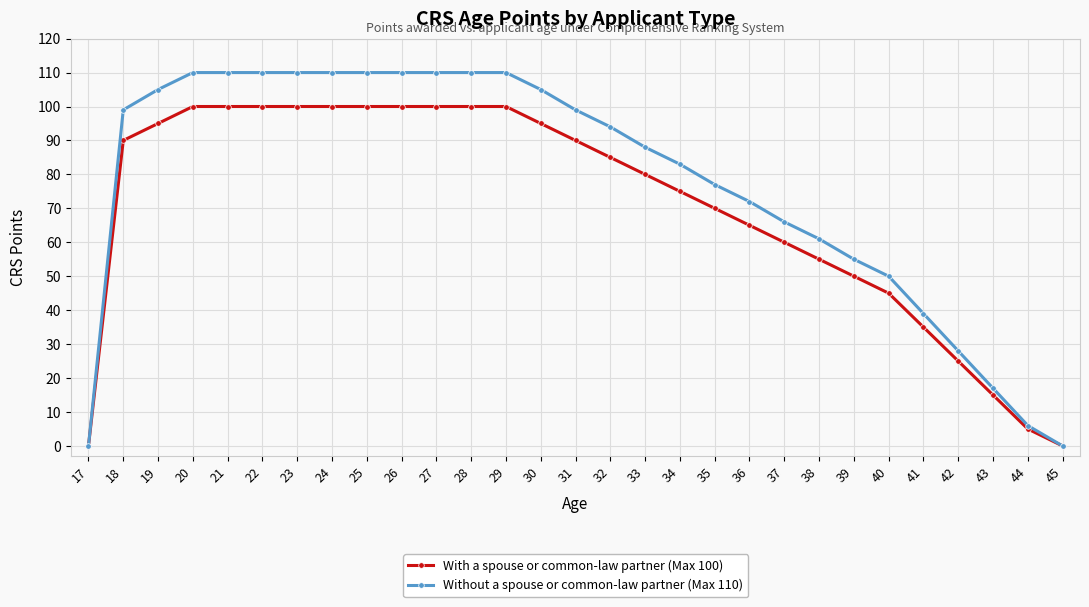

Is the value of Without a spouse or common-law partner (Max 110) at 20 greater than the value of With a spouse or common-law partner (Max 100) at 38?

Yes